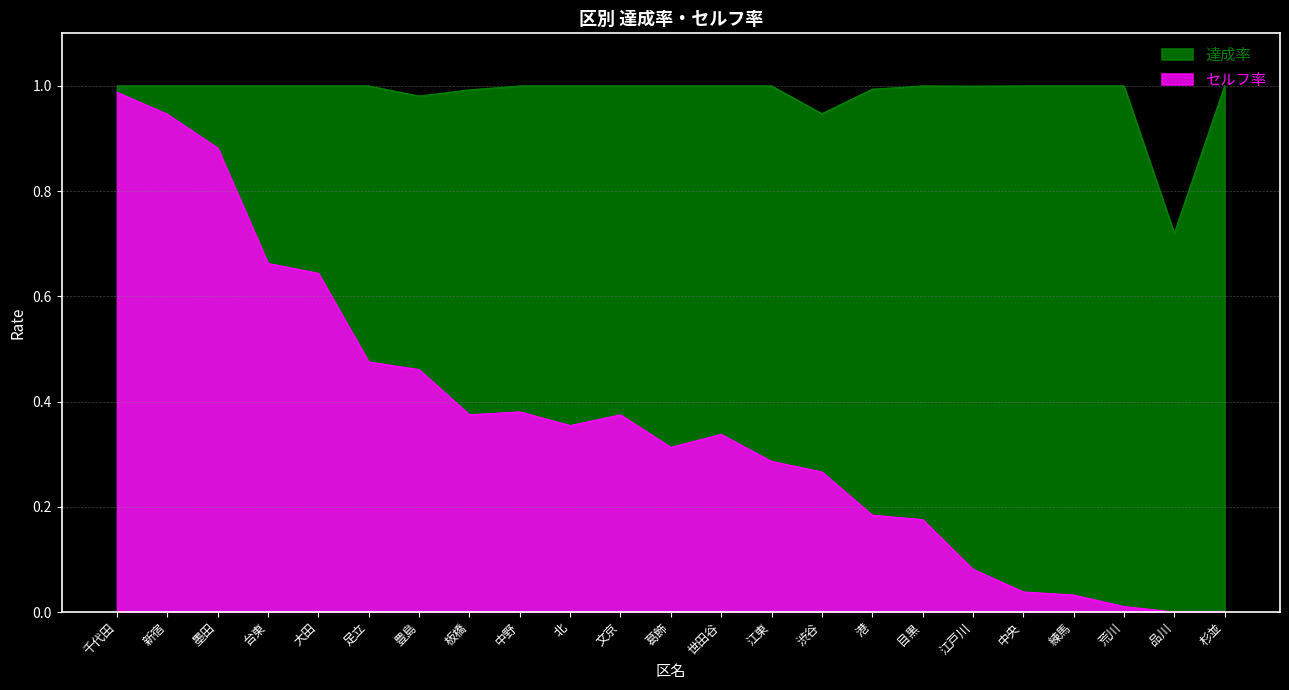

The value of 達成率 at 港 is 1.0. True or false?

True